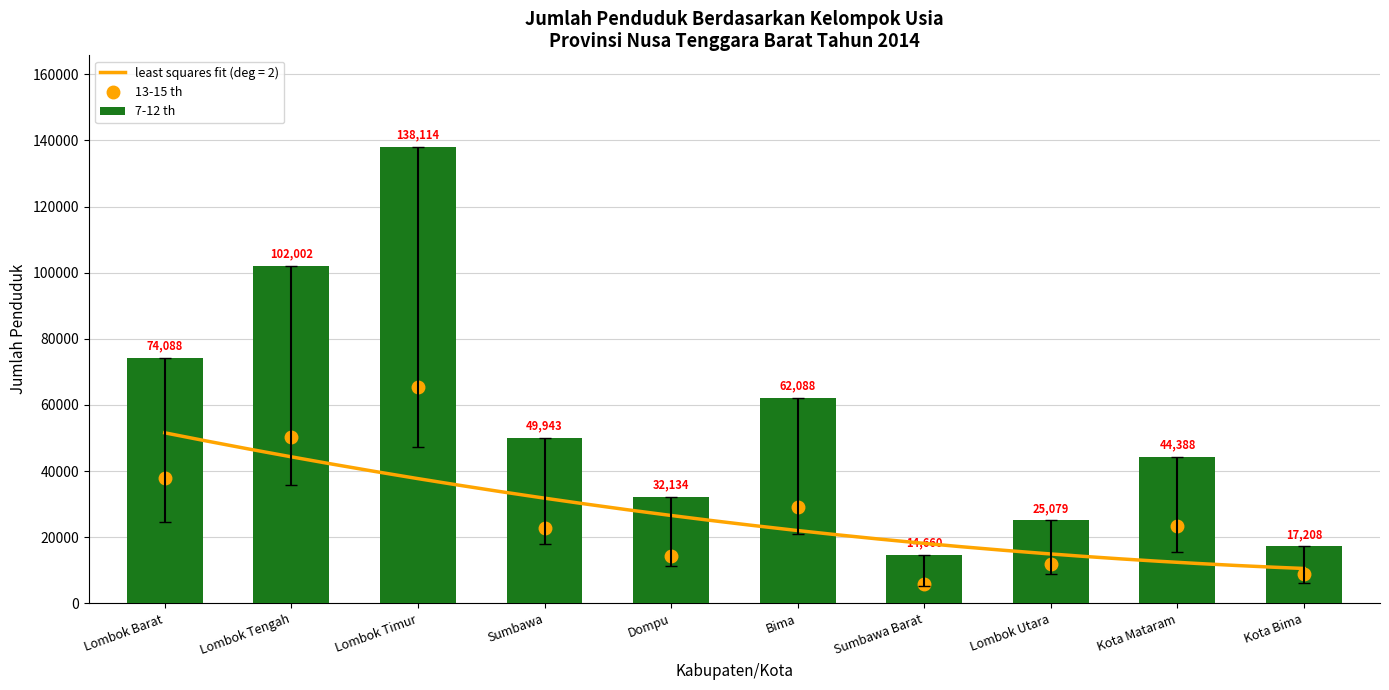

Reading left to right, what are all the values shown in this chart?

13-15 th: 37760	50193	65569	22915	14453	29126	5923	11752	23419	8939
7-12 th: 74088	102002	138114	49943	32134	62088	14660	25079	44388	17208